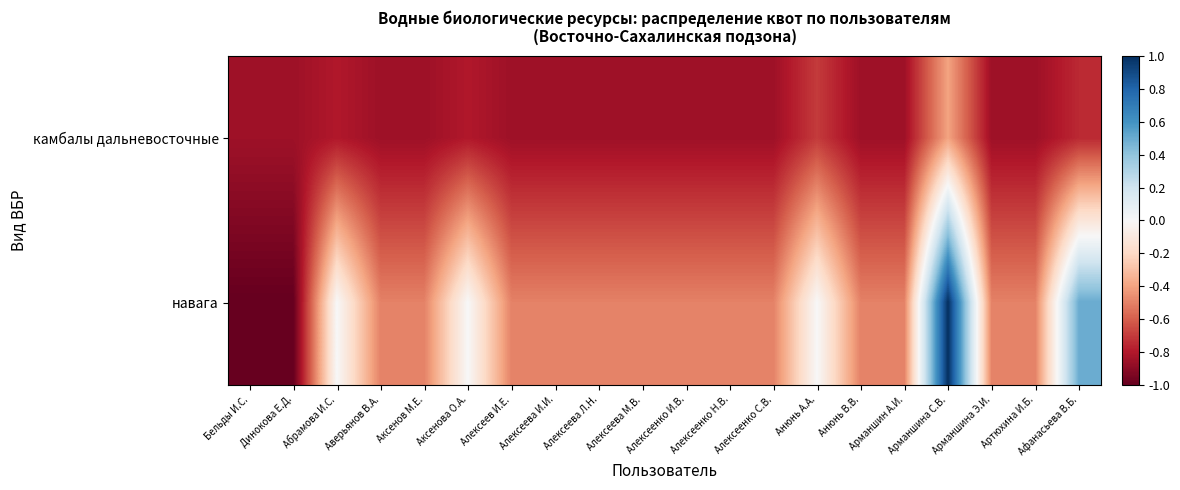

Reading right to left, list all the values displayed in this chart.

камбалы дальневосточные: Афанасьева В.Б.=-0.7	Артюхина И.Б.=-0.8	Арманшина Э.И.=-0.8	Арманшина С.В.=-0.4	Арманшин А.И.=-0.8	Анюнь В.В.=-0.8	Анюнь А.А.=-0.7	Алексеенко С.В.=-0.8	Алексеенко Н.В.=-0.8	Алексеенко И.В.=-0.8	Алексеева М.В.=-0.8	Алексеева Л.Н.=-0.8	Алексеева И.И.=-0.8	Алексеев И.Е.=-0.8	Аксенова О.А.=-0.8	Аксенов М.Е.=-0.8	Аверьянов В.А.=-0.8	Абрамова И.С.=-0.8	Динокова Е.Д.=-0.8	Бельды И.С.=-0.8
навага: Афанасьева В.Б.=0.5	Артюхина И.Б.=-0.5	Арманшина Э.И.=-0.5	Арманшина С.В.=1.0	Арманшин А.И.=-0.5	Анюнь В.В.=-0.5	Анюнь А.А.=0.0	Алексеенко С.В.=-0.5	Алексеенко Н.В.=-0.5	Алексеенко И.В.=-0.5	Алексеева М.В.=-0.5	Алексеева Л.Н.=-0.5	Алексеева И.И.=-0.5	Алексеев И.Е.=-0.5	Аксенова О.А.=0.0	Аксенов М.Е.=-0.5	Аверьянов В.А.=-0.5	Абрамова И.С.=0.0	Динокова Е.Д.=-1.0	Бельды И.С.=-1.0